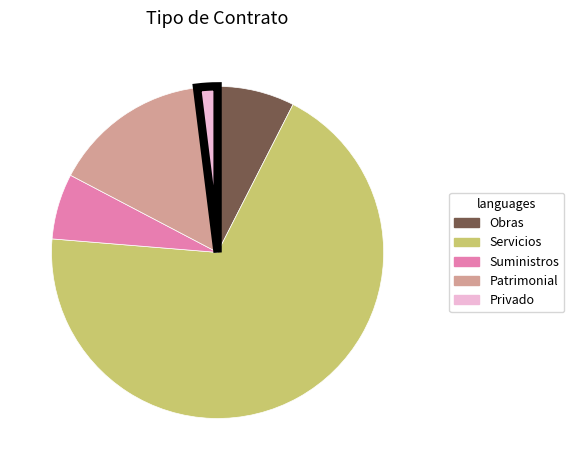

True or false: Servicios accounts for 32% of the total.

False